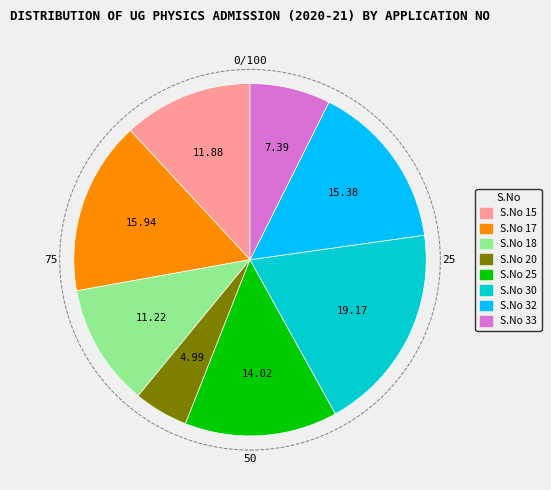

Is there a majority slice in this chart?

No